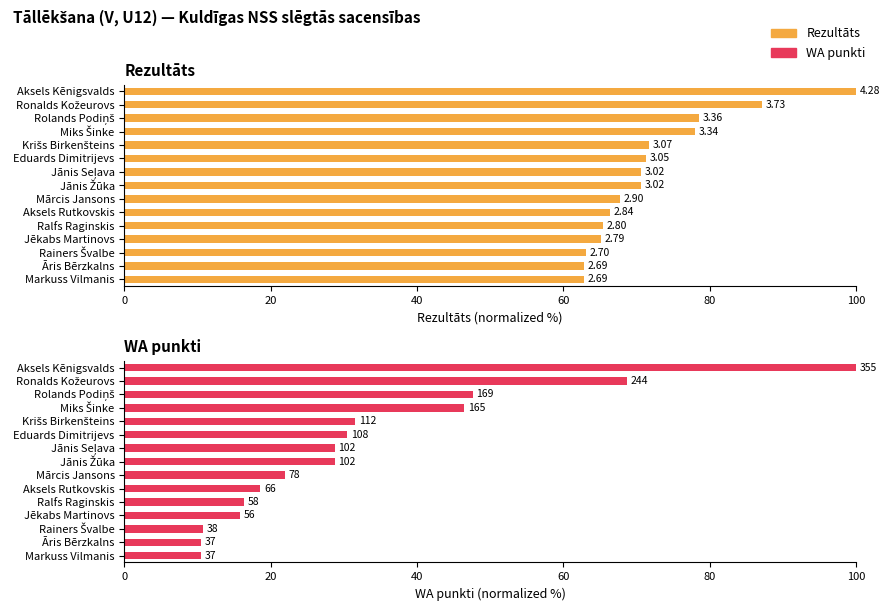

Which series has the largest total across all categories?

Rezultāts